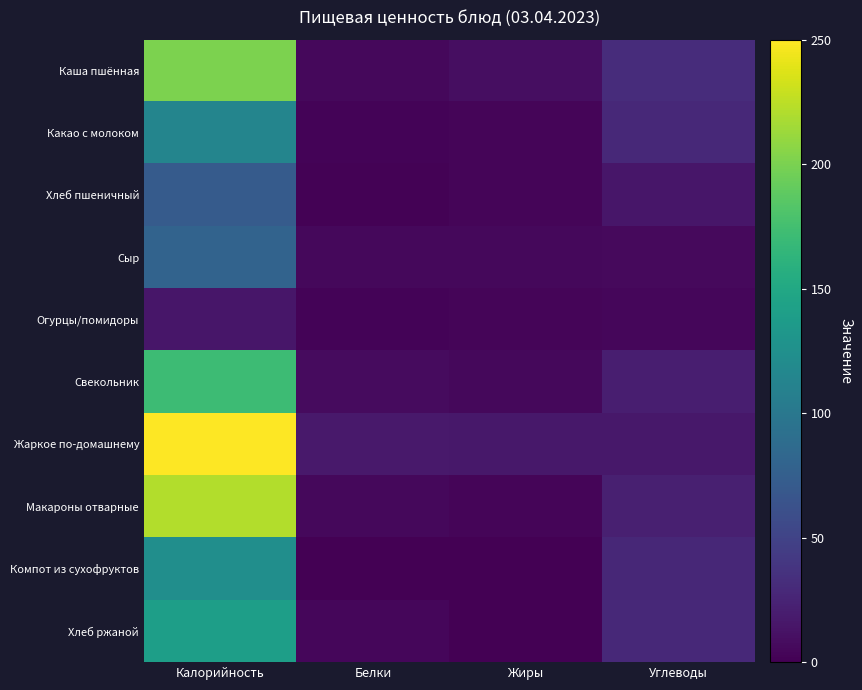

Rank the series by their maximum value, from lowest to highest.

Огурцы/помидоры, Хлеб пшеничный, Сыр, Какао с молоком, Компот из сухофруктов, Хлеб ржаной, Свекольник, Каша пшённая, Макароны отварные, Жаркое по-домашнему